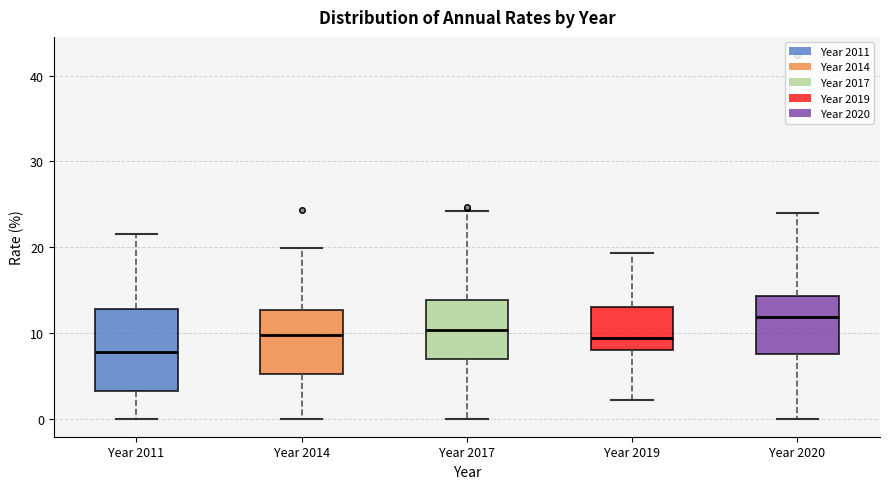

Where is the upper edge of the box for Year 2019 on the y-axis? The values are not printed on the chart, so give them approximately, as read against the axis.

13